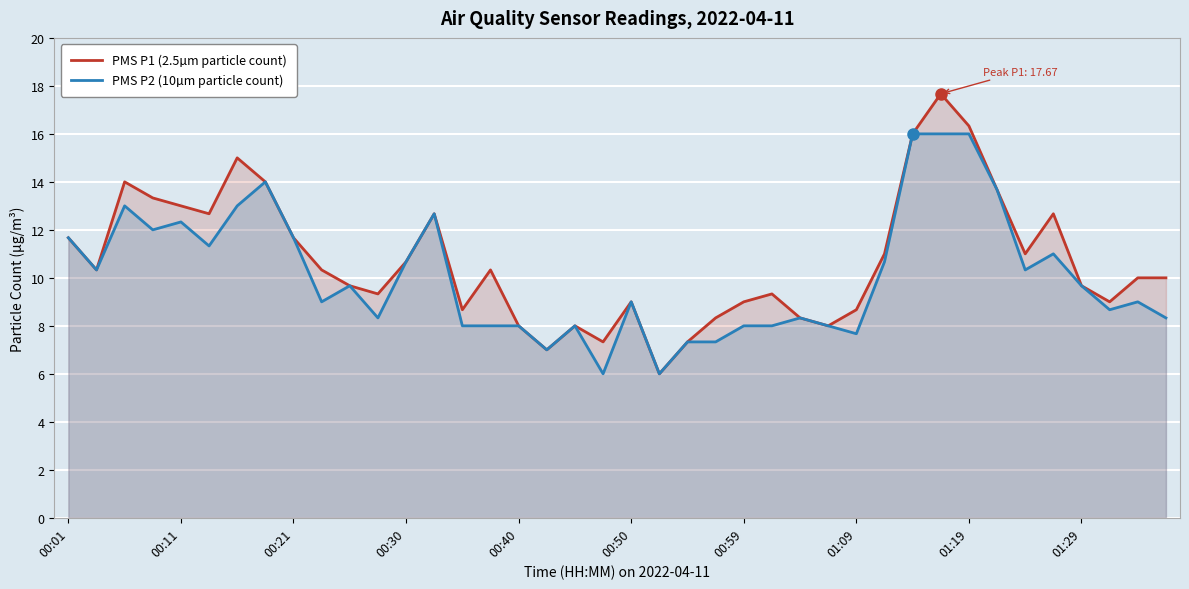

Which series has the largest range (max minus min)?

PMS P1 (2.5µm particle count)